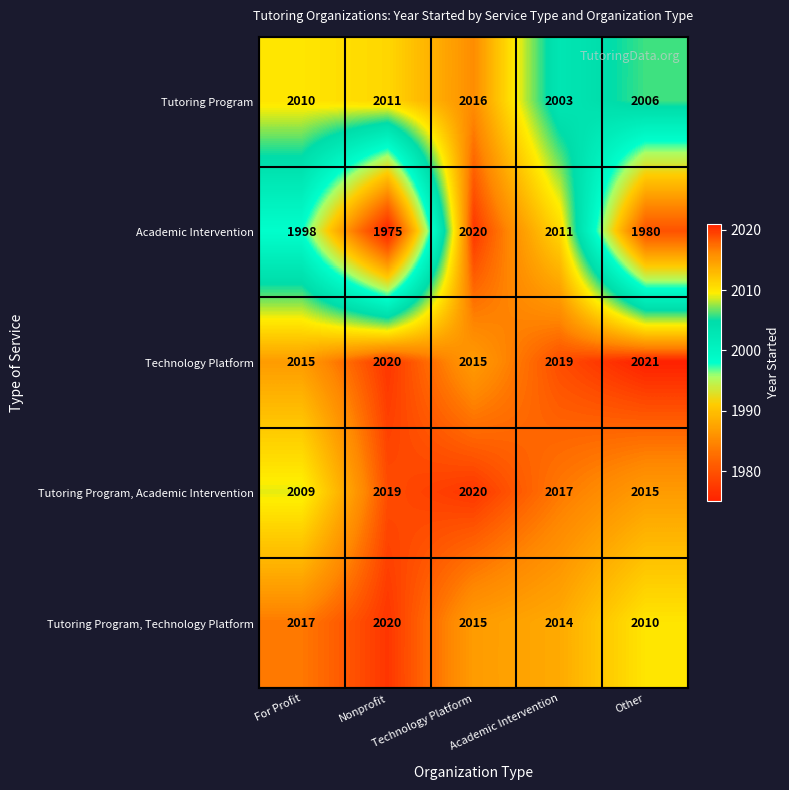

Which series has the largest total across all categories?

Technology Platform